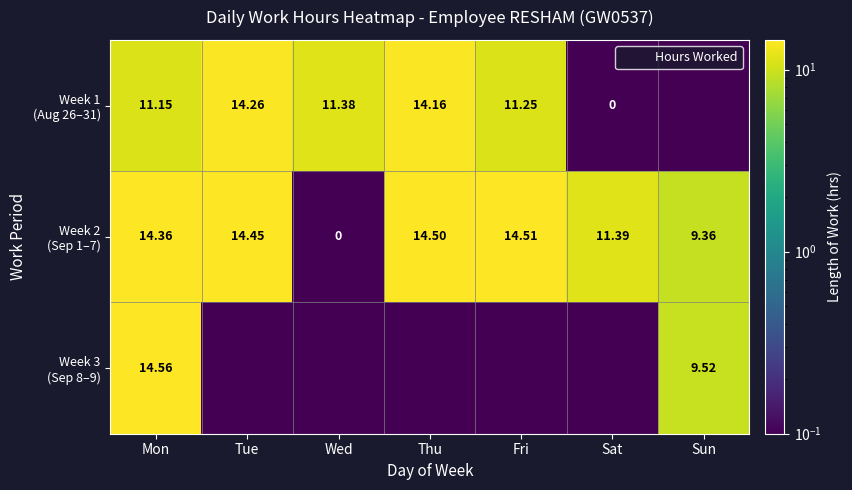

True or false: Week 3 (Sep 8–9) has a value of 0.0 at Thu.

True